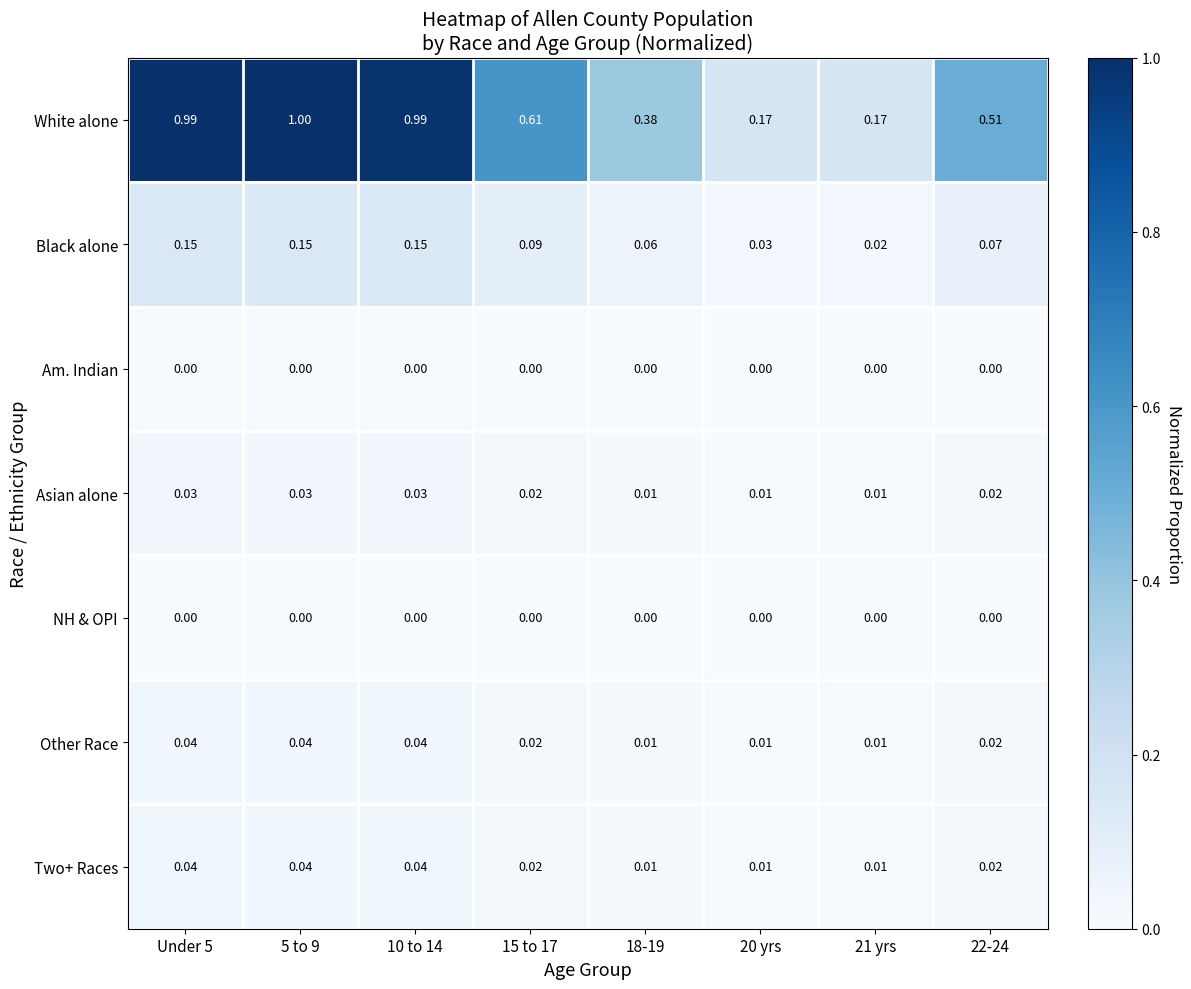

At how many categories does at least one series exceed 0?

8